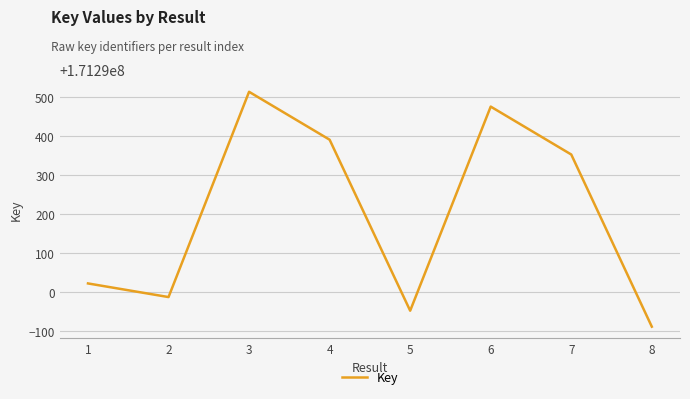

Which has a higher value, 6 or 8?

6